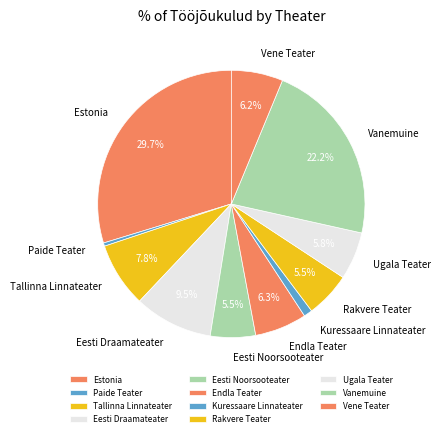

To the nearest percent, what is the combined percentage of Paide Teater and Kuressaare Linnateater?

1%